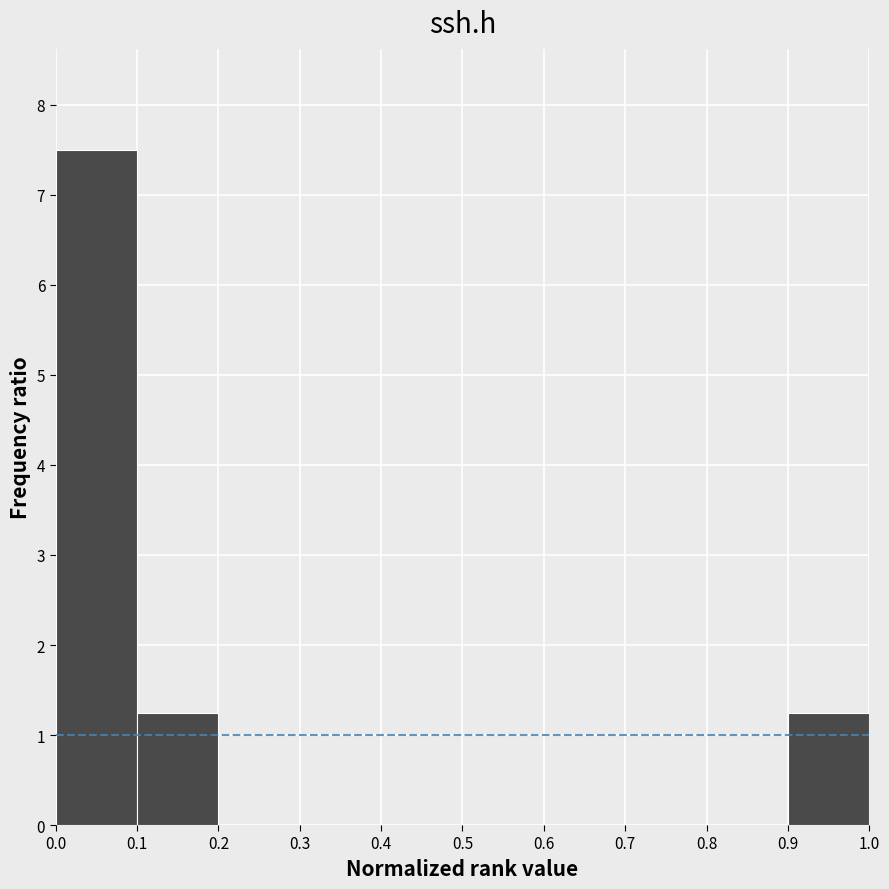

Reading left to right, transcribe this chart: for each bar, give the range it covers on the x-axis and its height. The values are not printed on the chart, so give them approximately, as read against the axis.

0.0 to 0.1: 7.5
0.1 to 0.2: 1.3
0.2 to 0.3: 0
0.3 to 0.4: 0
0.4 to 0.5: 0
0.5 to 0.6: 0
0.6 to 0.7: 0
0.7 to 0.8: 0
0.8 to 0.9: 0
0.9 to 1.0: 1.3